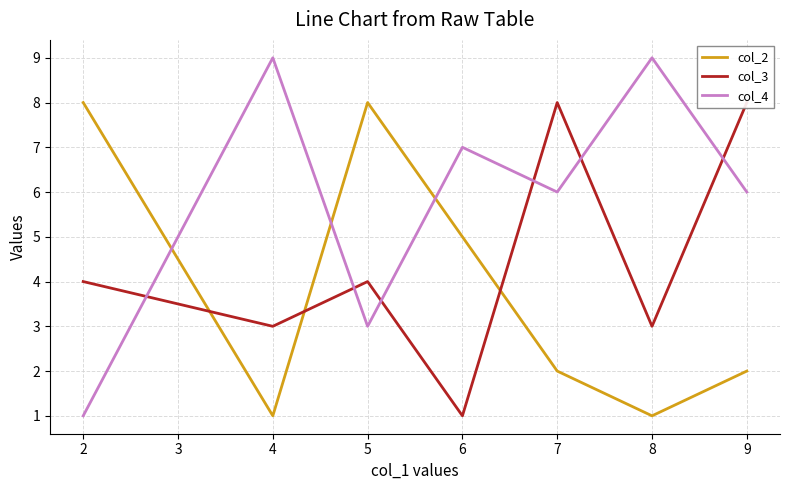

How many interior local valleys does the col_4 series have?

2